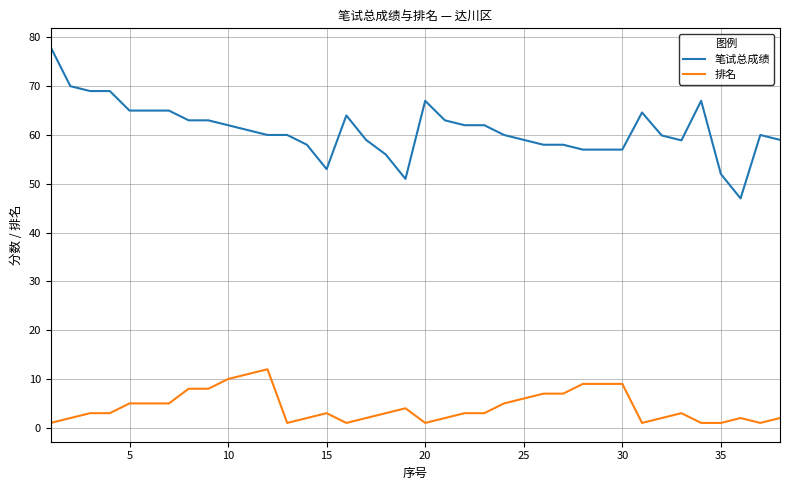

Rank the series by their maximum value, from lowest to highest.

排名, 笔试总成绩